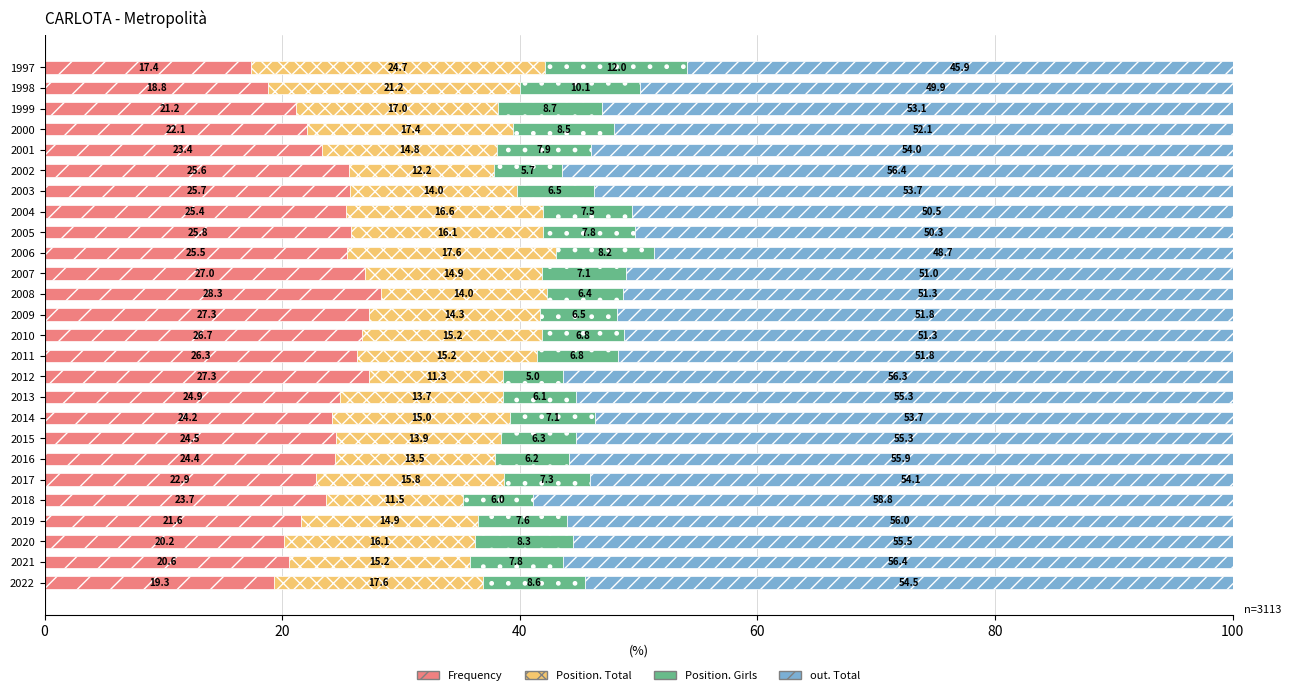

What is the total value across all series at 2004?

100.0